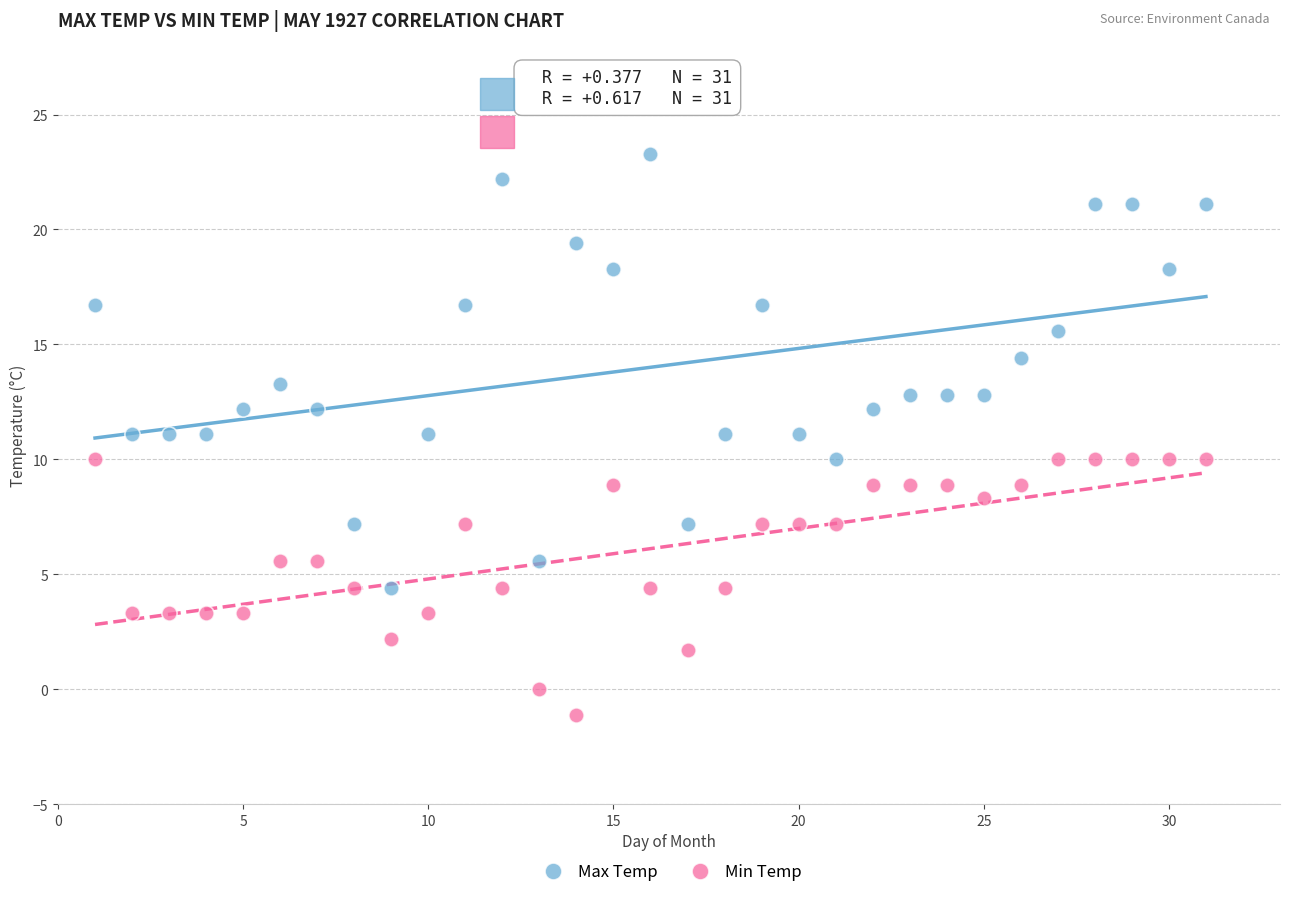

Across all data points, what is the range of X values (max minus min)?

30.0